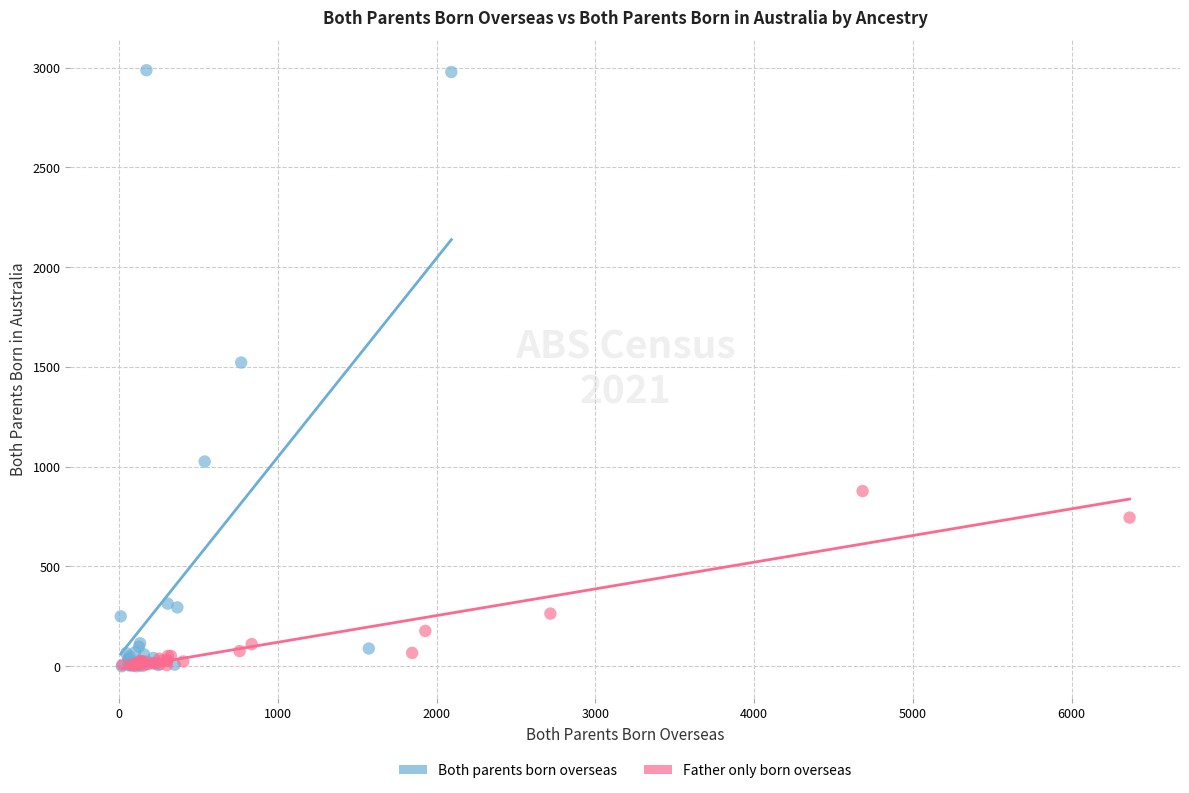

What are all the series names shown in the legend?

Both parents born overseas, Father only born overseas